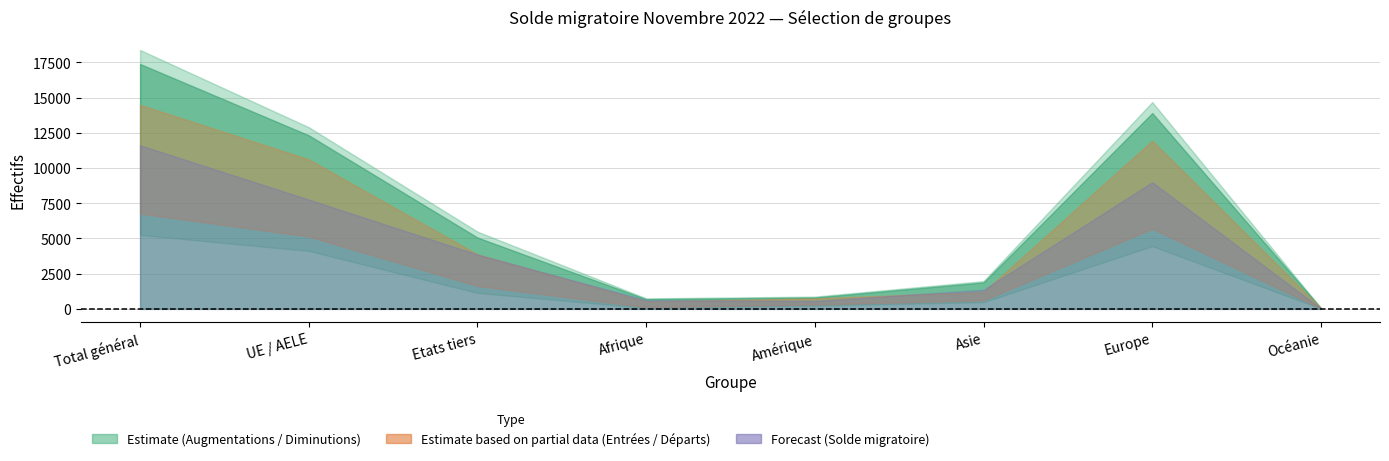

What is the greatest value displayed?

18380